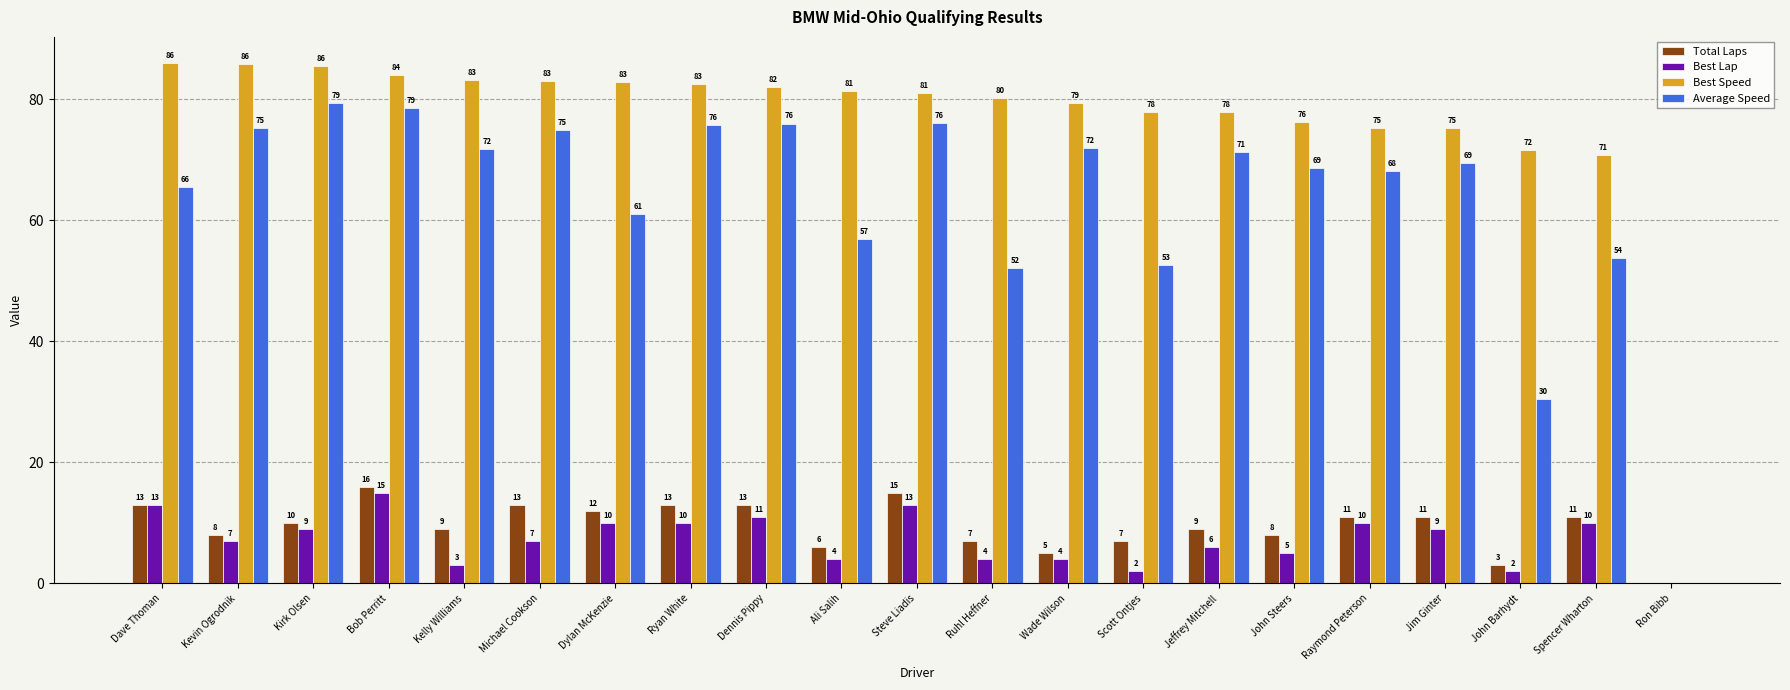

What is the approximate value of Total Laps at Scott Ontjes?

7.0